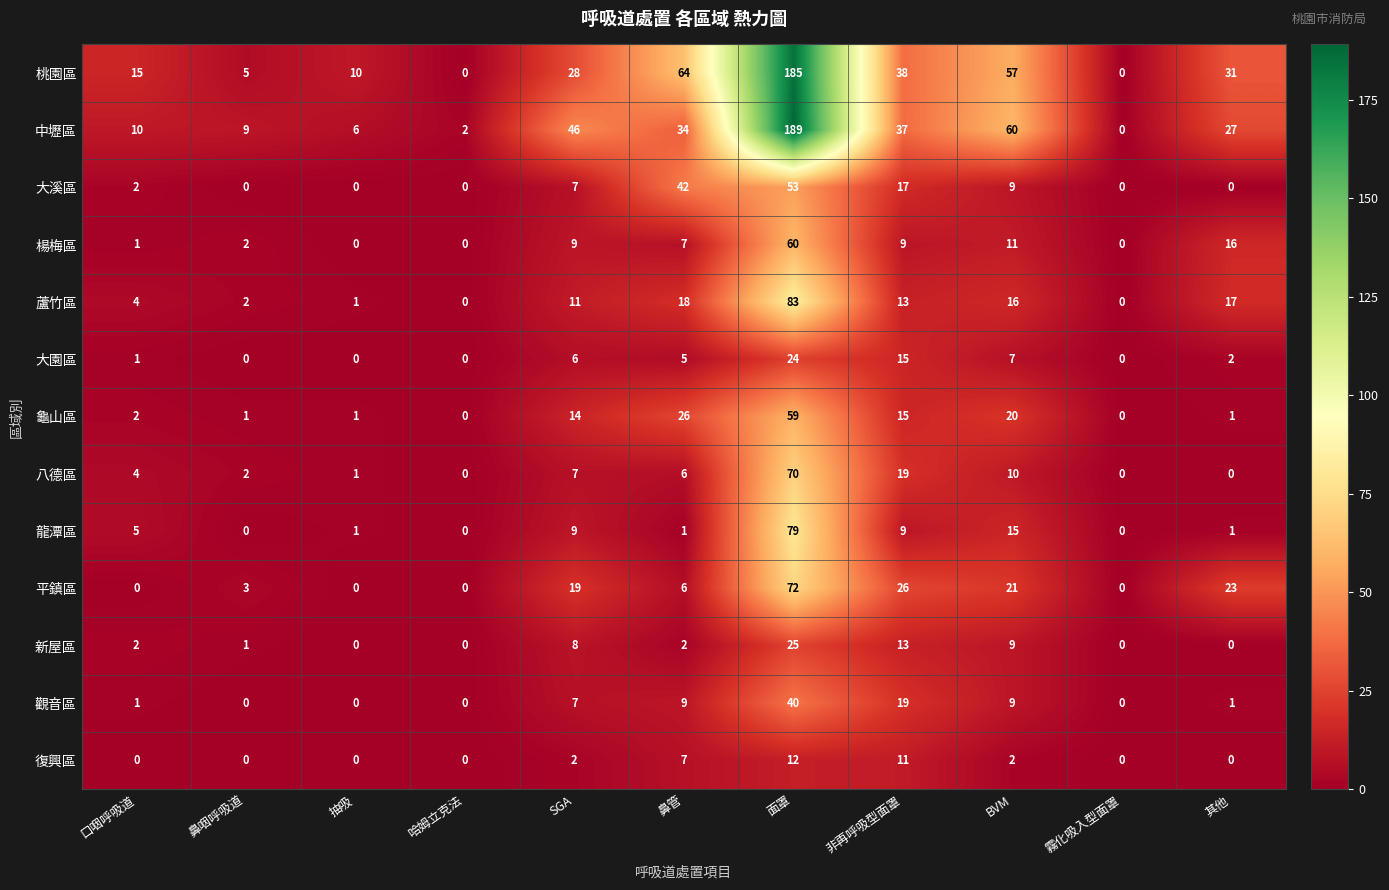

Read the 龜山區 value at 鼻管, to the nearest 5.

25